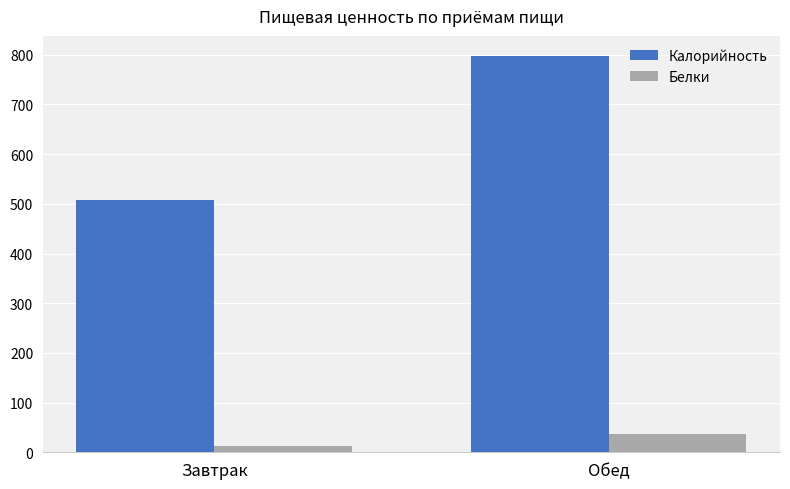

Are the bars horizontal?

No